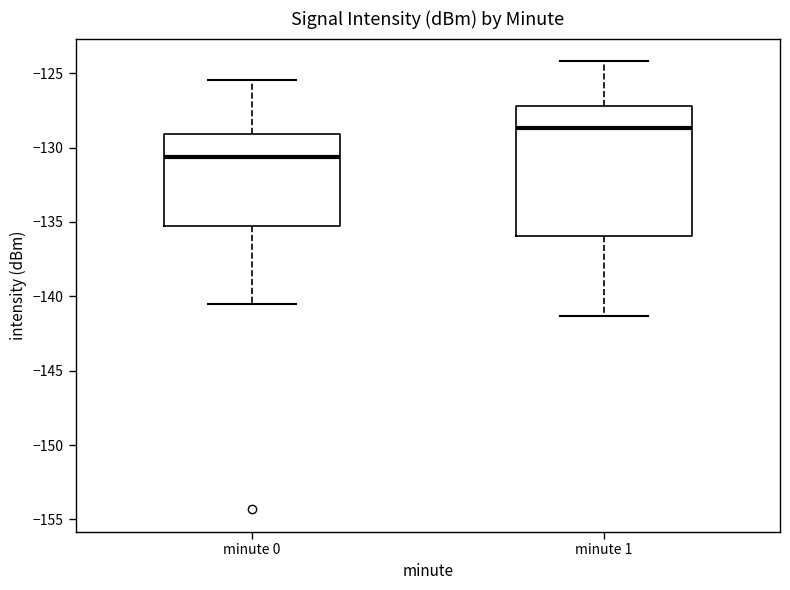

Where is the upper edge of the box for minute 0 on the y-axis? The values are not printed on the chart, so give them approximately, as read against the axis.

-129.0